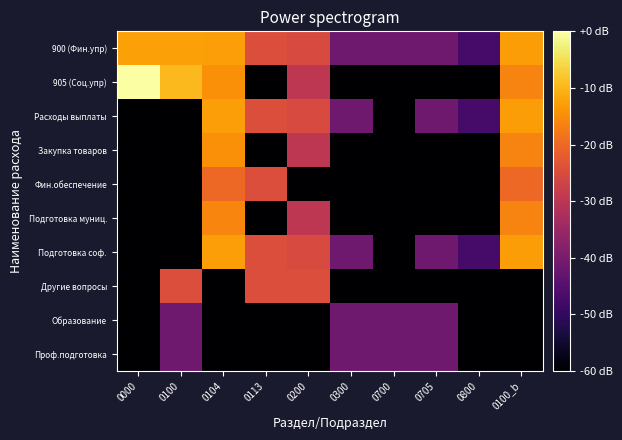

Rank the series by their maximum value, from highest to lowest.

905 (Соц.упр), 900 (Фин.упр), Расходы выплаты, Подготовка соф., Закупка товаров, Подготовка муниц., Фин.обеспечение, Другие вопросы, Образование, Проф.подготовка